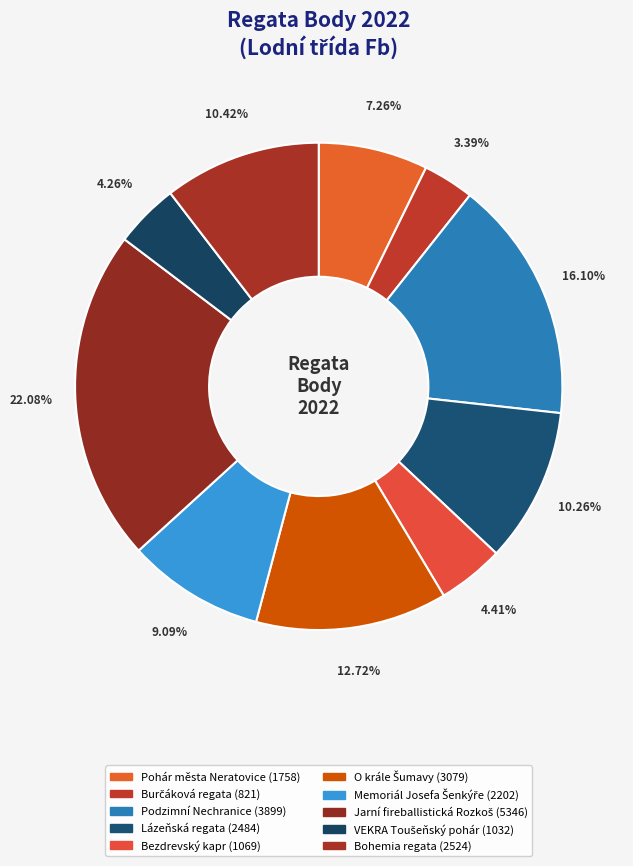

What percentage is the Lázeňská regata slice, to the nearest percent?

10%